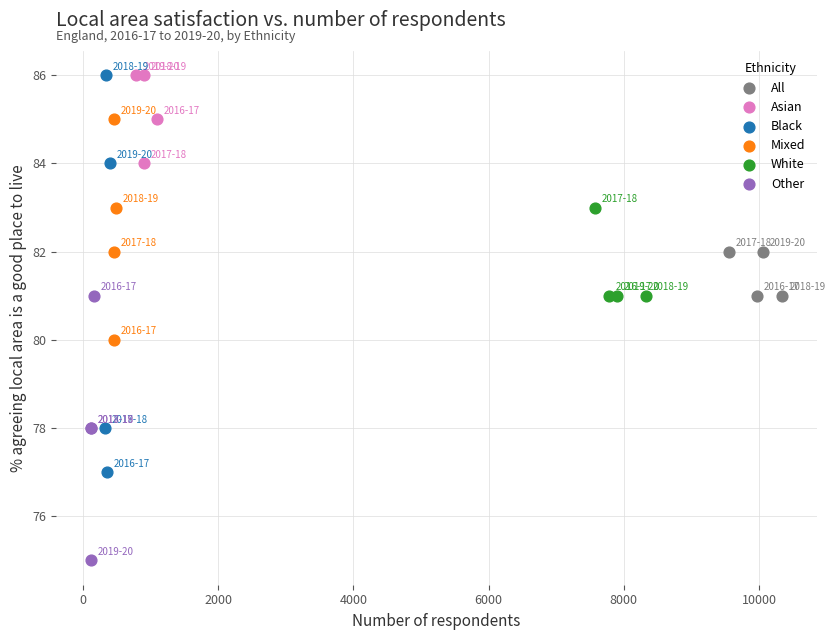

Which series has the largest Y range (max minus min)?

Black